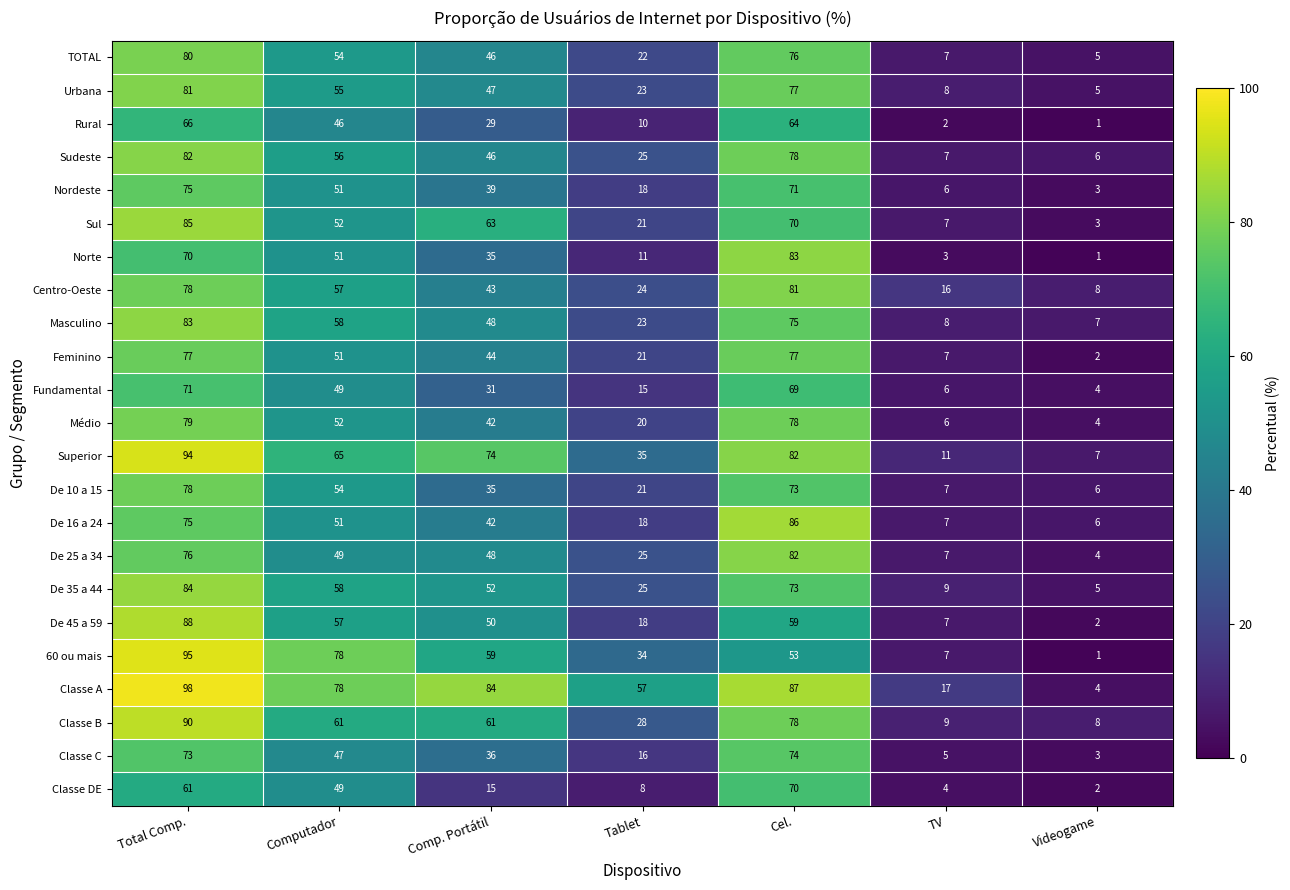

Rank the categories by Superior value from lowest to highest.

Videogame, TV, Tablet, Computador, Comp. Portátil, Cel., Total Comp.